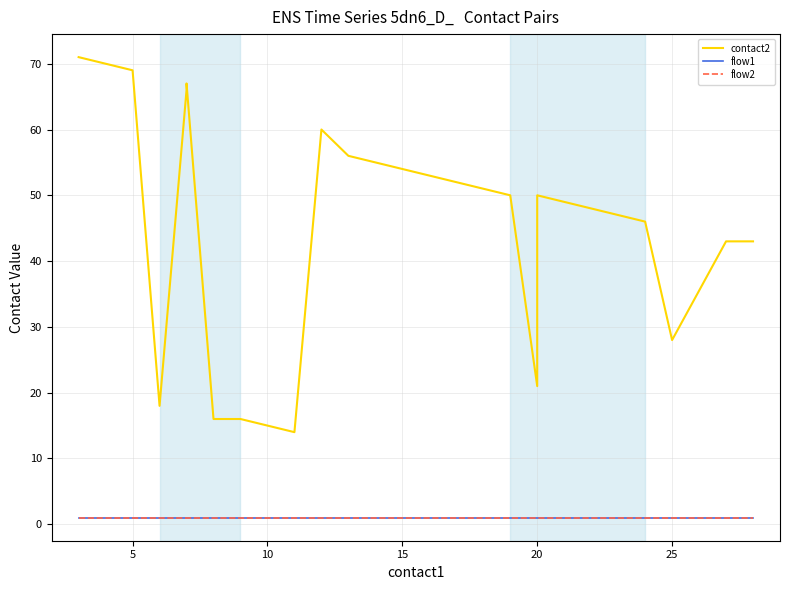

What is the minimum value for flow2?

1